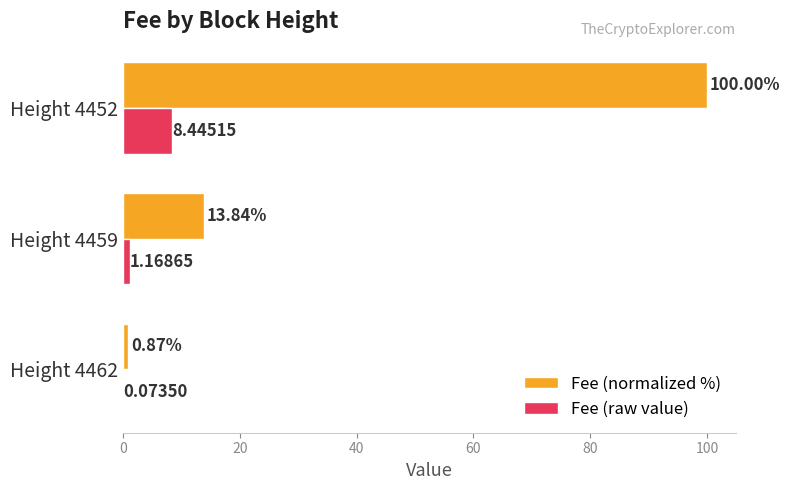

Between Height 4459 and Height 4452, which series saw the biggest shift?

Fee (normalized %)